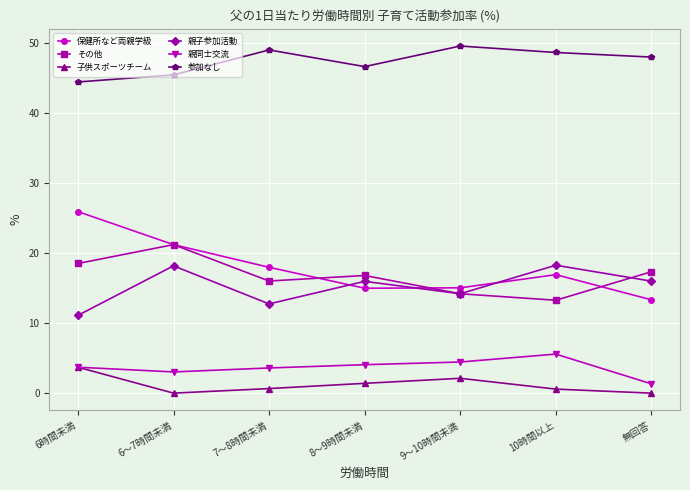

How many series are shown in this chart?

6